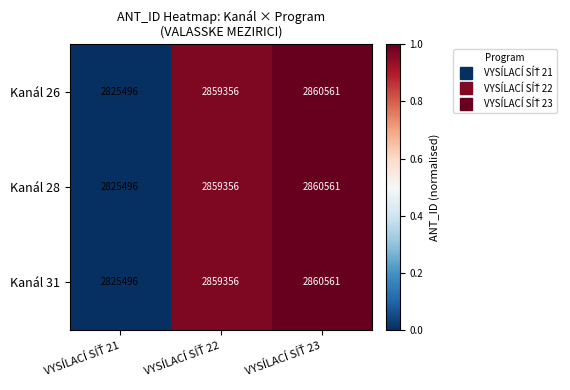

What is the average value of the Kanál 28 series?

2848471